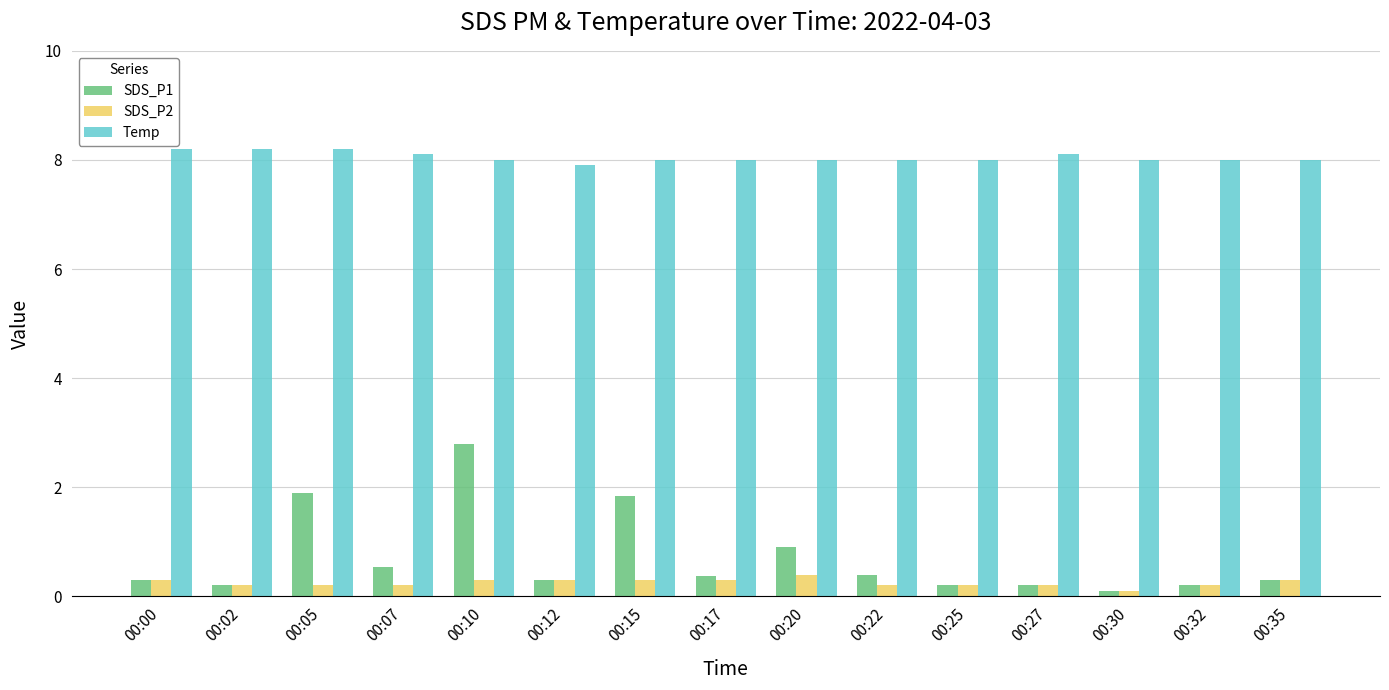

How many distinct data groups are displayed?

3